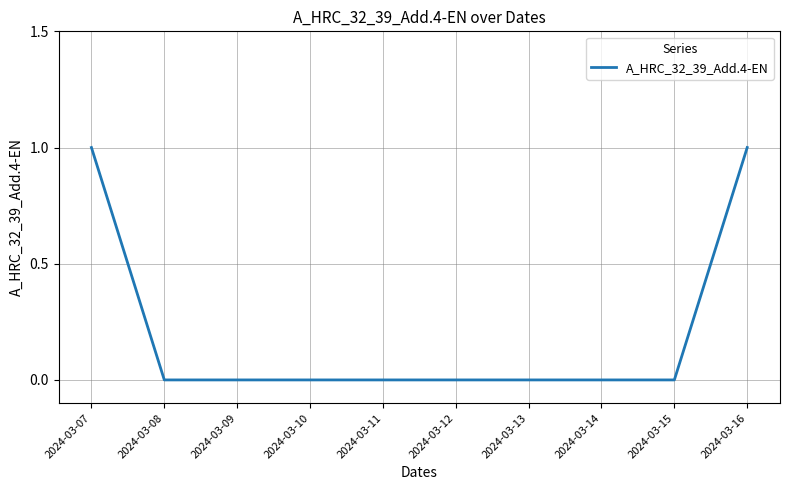

Count the values in the range 0 to 1.

10